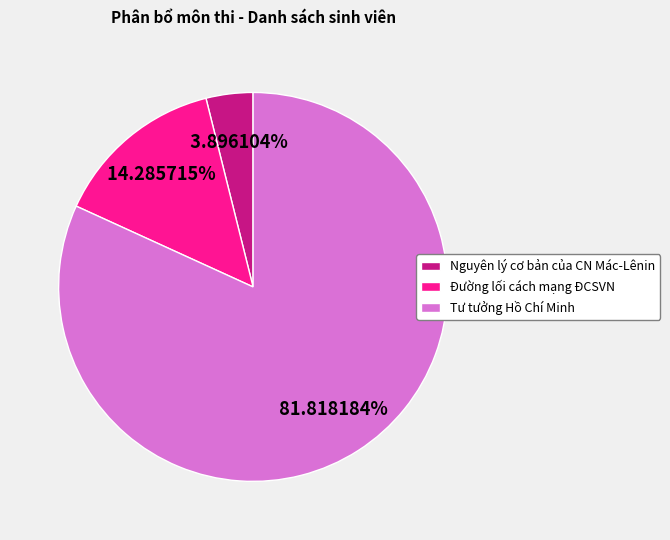

Which category has the biggest portion of the pie?

Tư tưởng Hồ Chí Minh